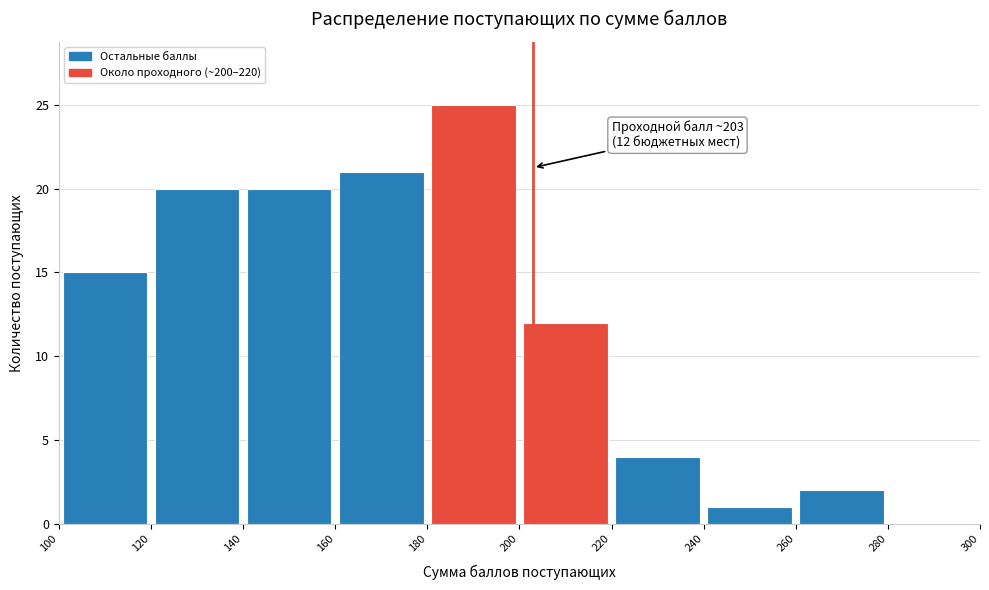

Over which range of the x-axis is the bar tallest?

180 to 200